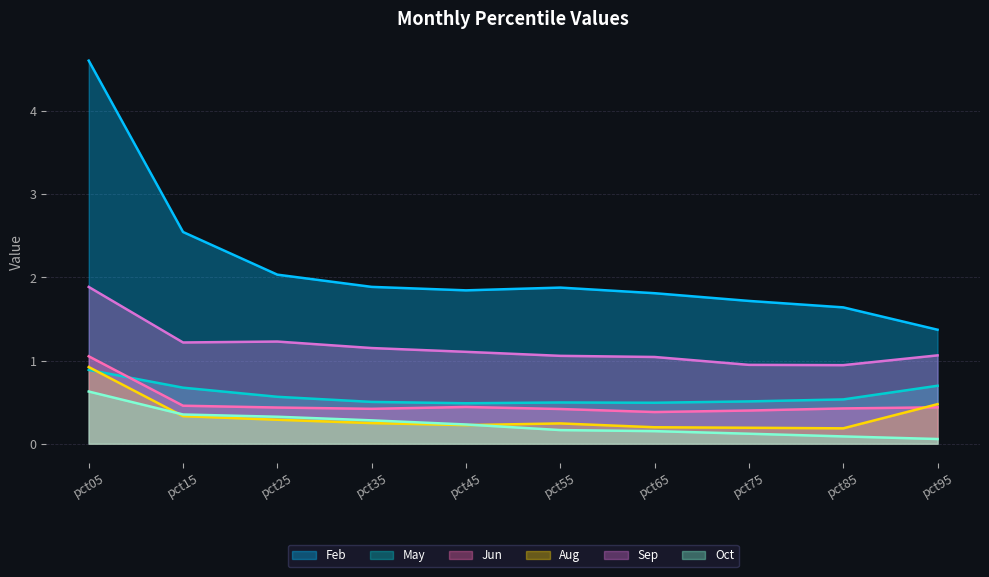

In Feb, how many points are lower than both neighbors (excluding endpoints)?

1